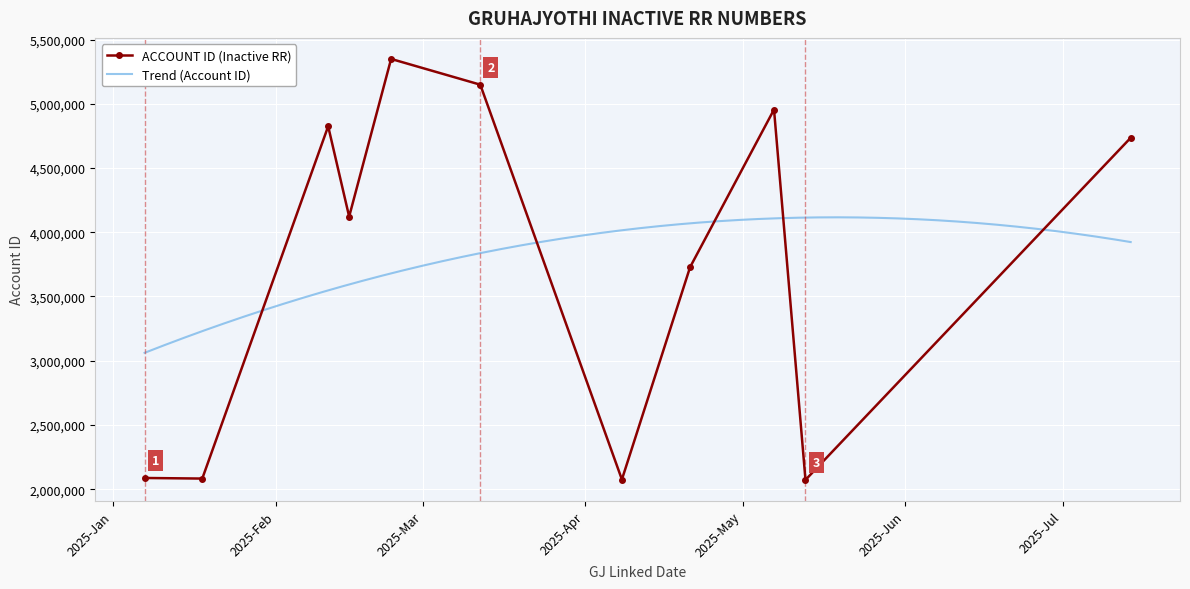

What is the minimum value shown in the chart?

2072165